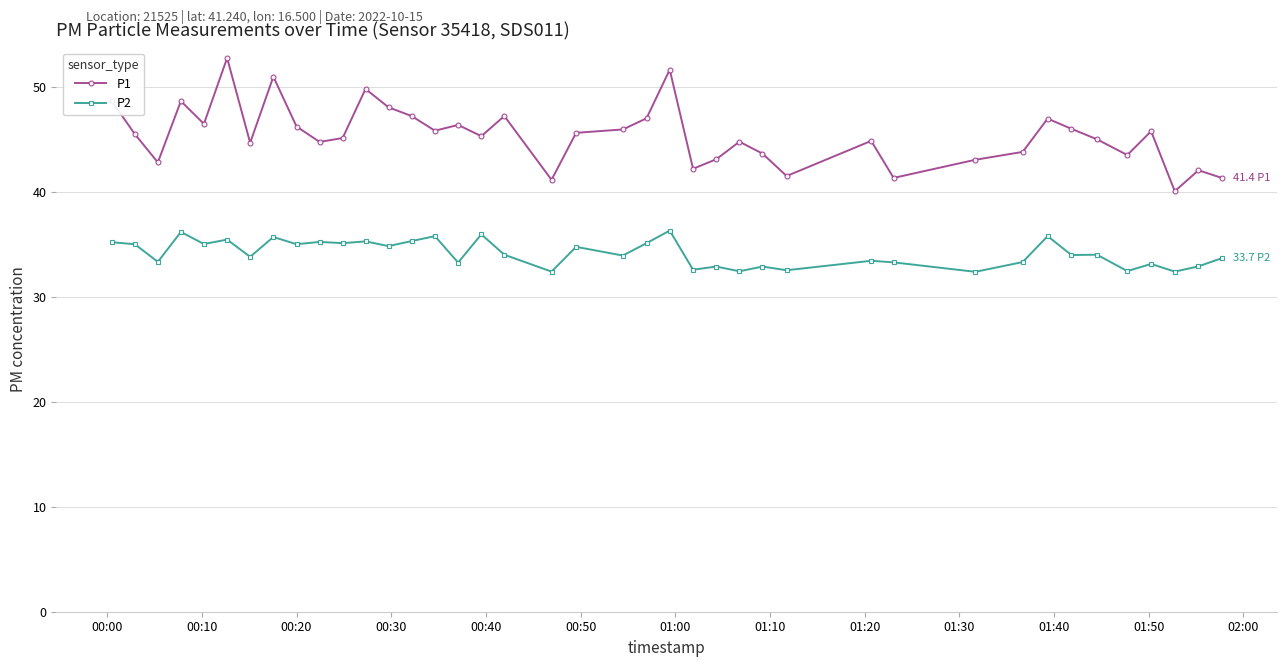

What is the average value of the P1 series?

45.4